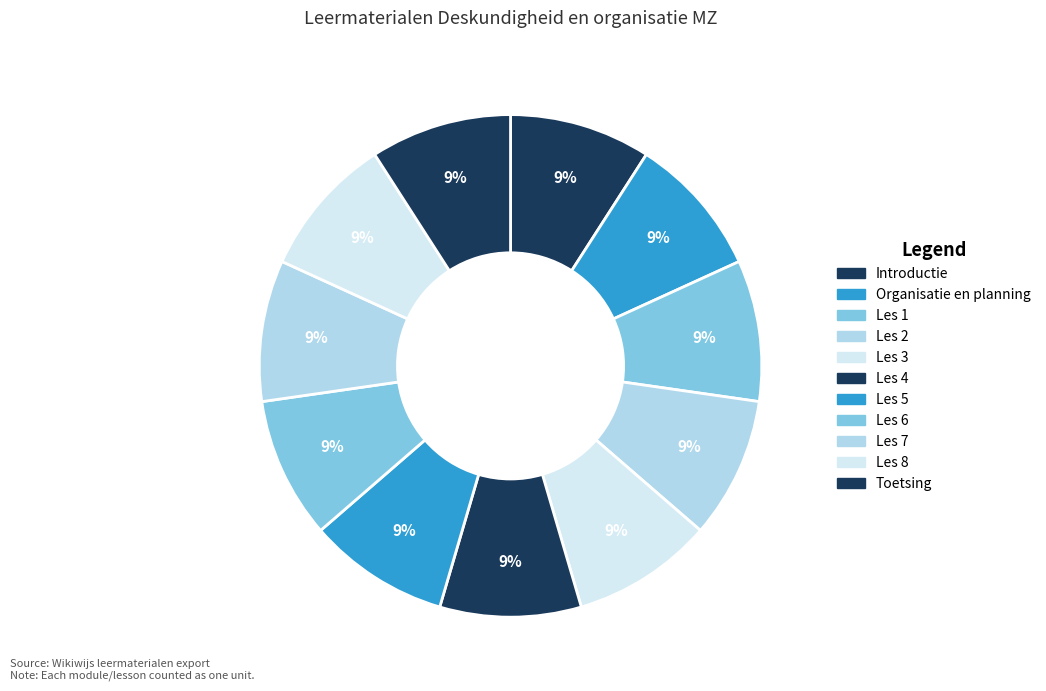

Does Les 2 represent more than half of the total?

No